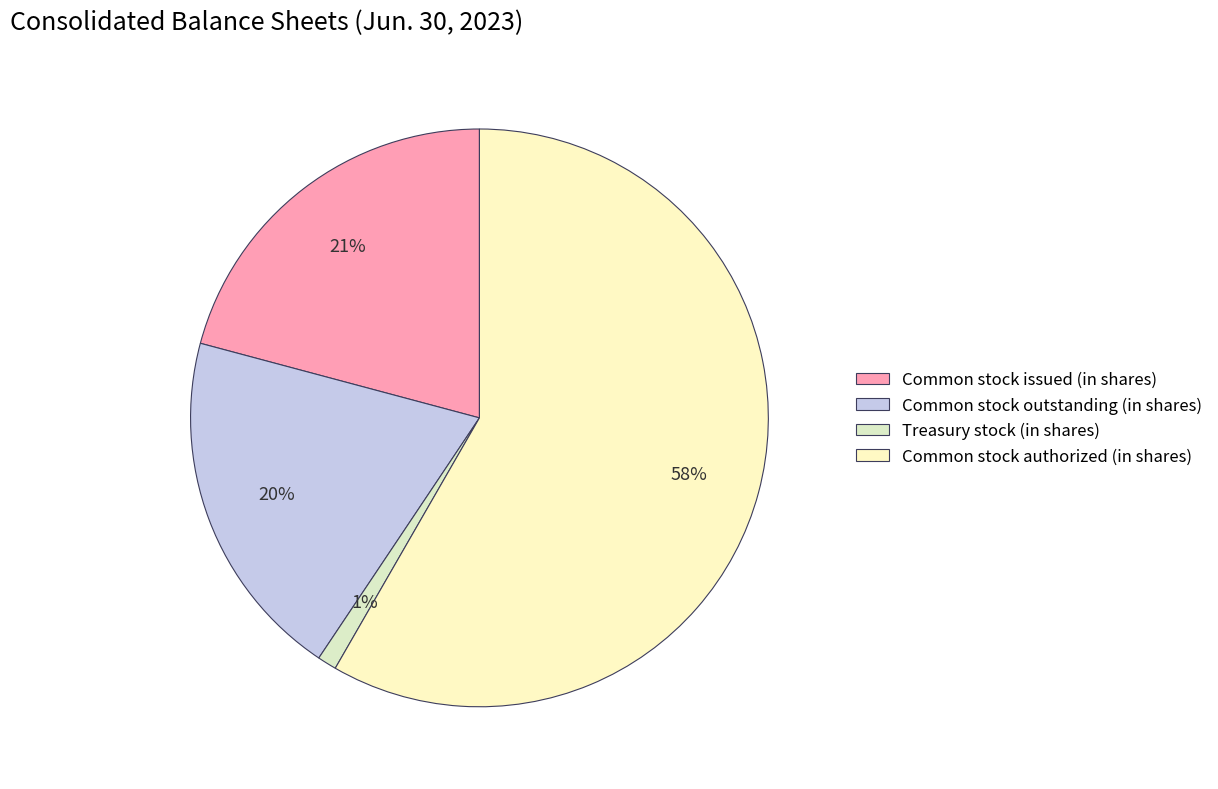

Rank the categories by value from lowest to highest.

Treasury stock (in shares), Common stock outstanding (in shares), Common stock issued (in shares), Common stock authorized (in shares)